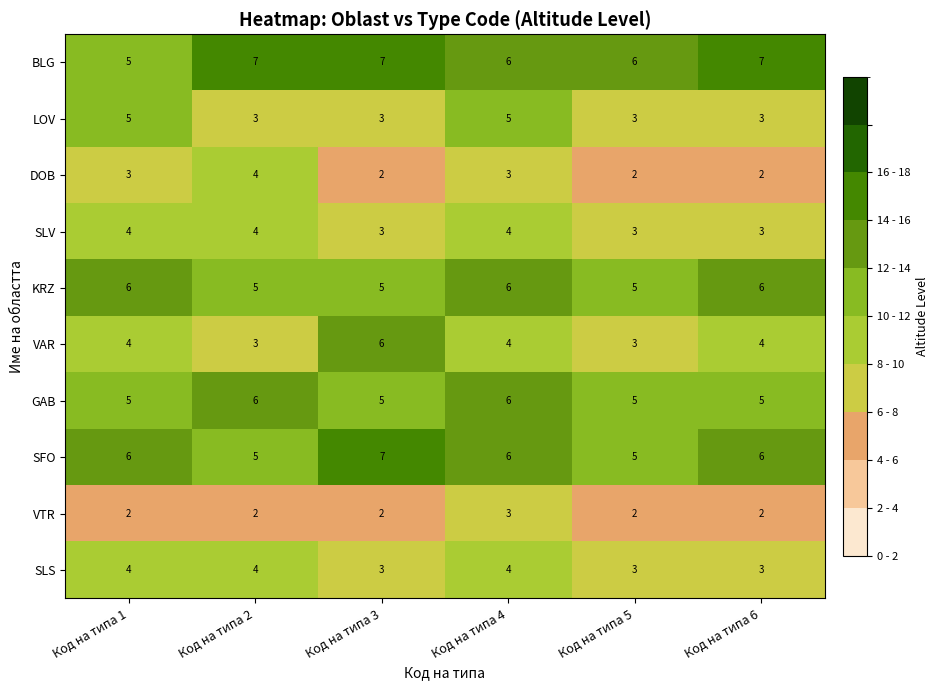

Read the SFO value at Код на типа 1.

6